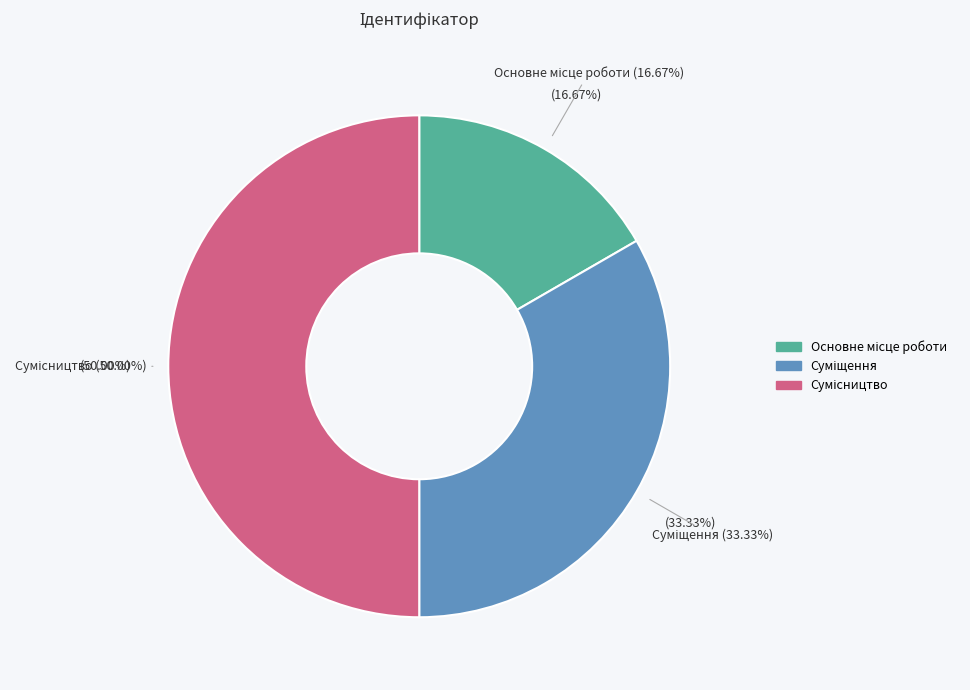

Does any single category account for the majority?

No